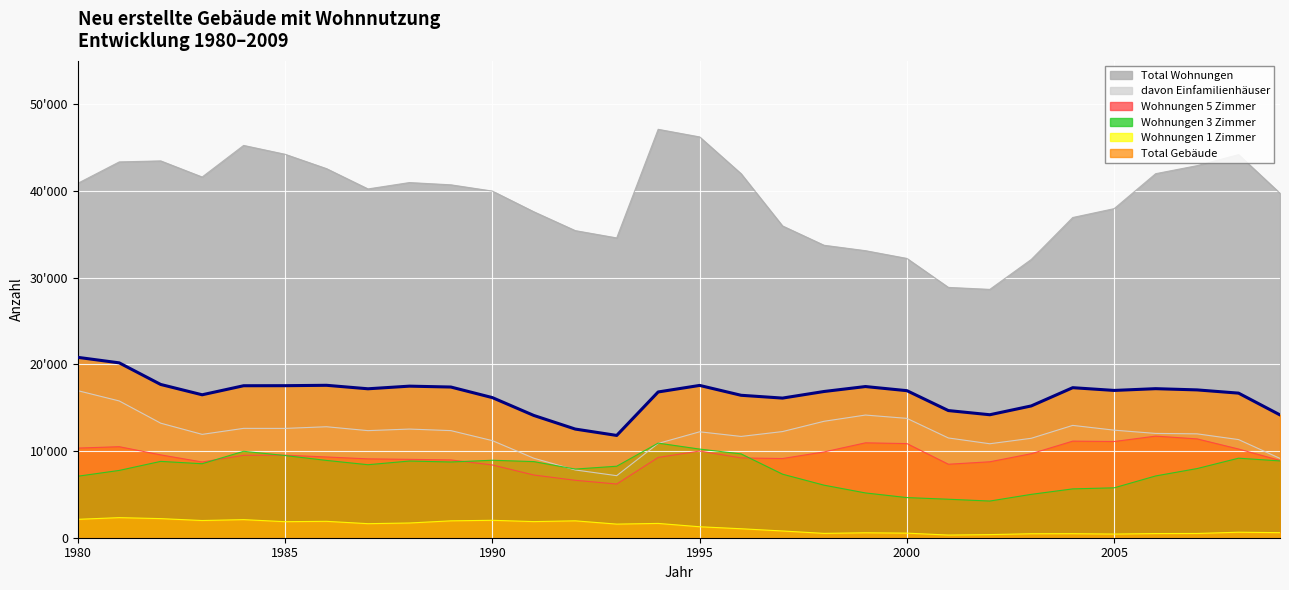

What is the smallest value displayed?

309